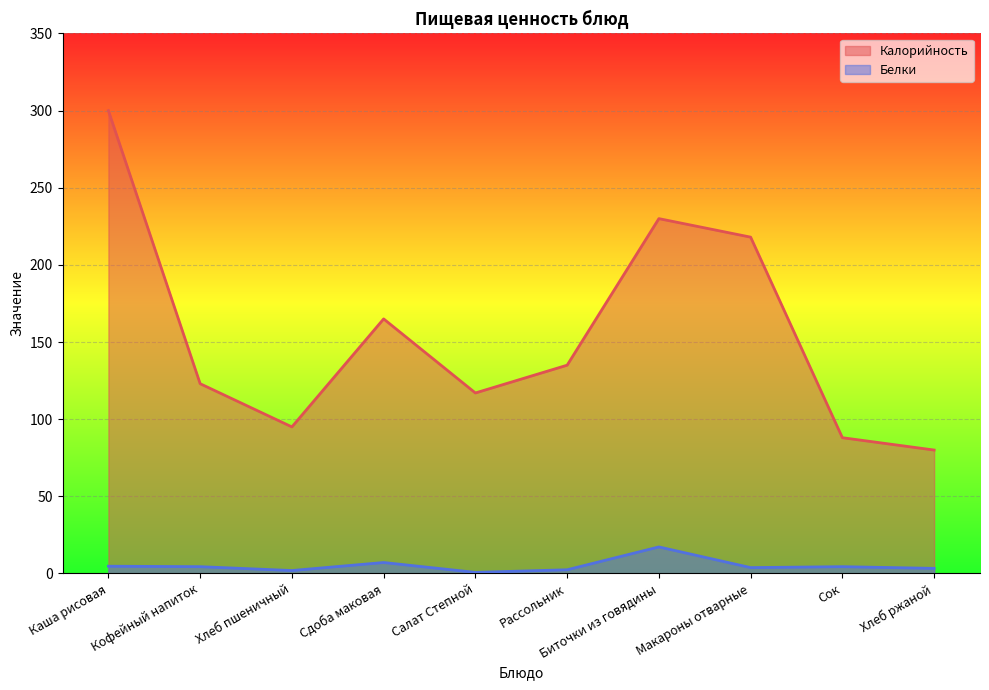

What is the total value across all series at Хлеб ржаной?

83.3